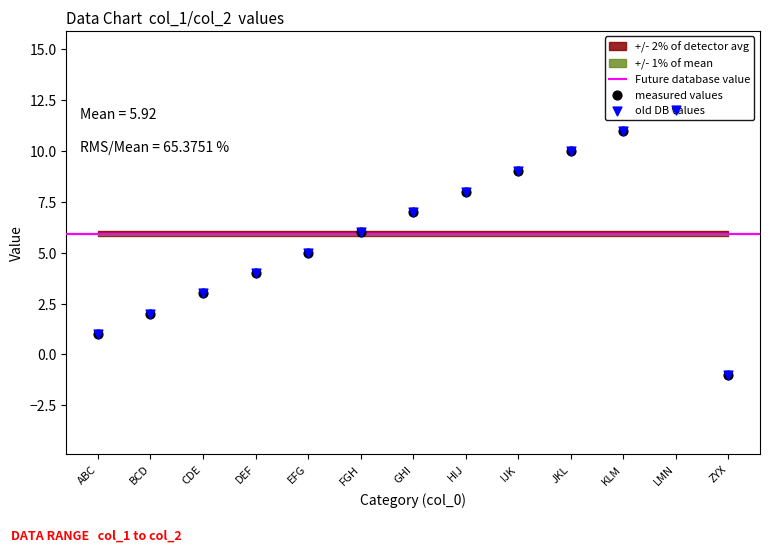

At which category is the sum across all series the highest?

LMN